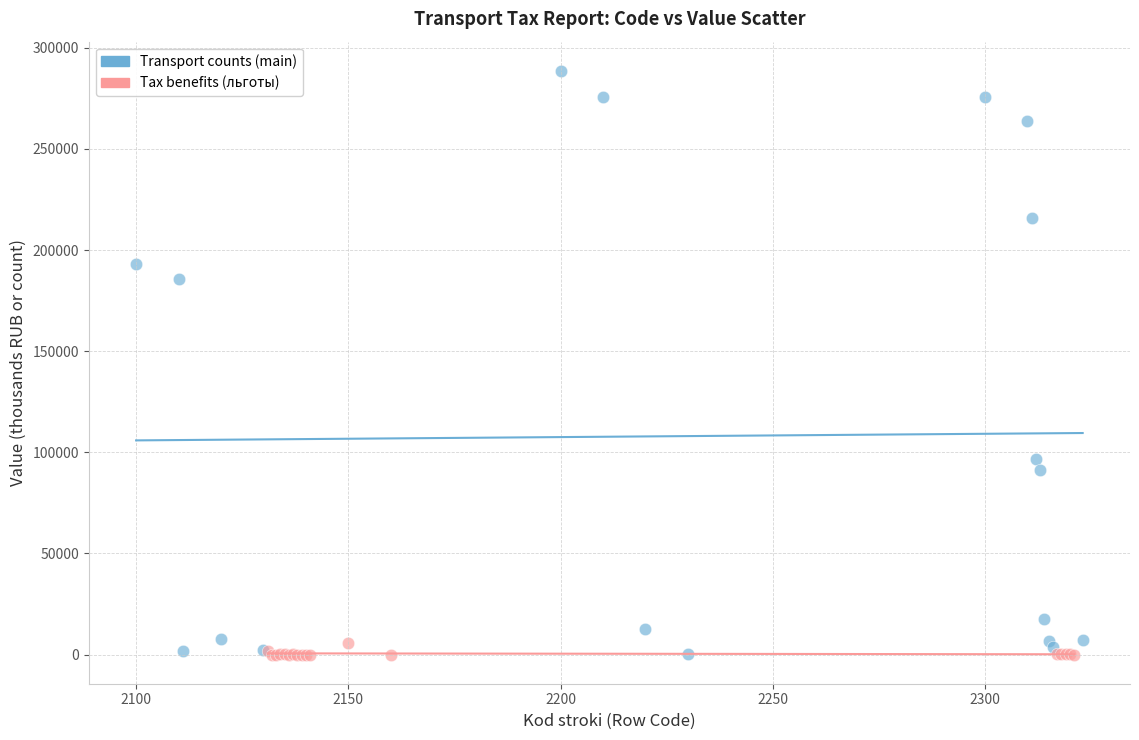

Which series has the largest Y range (max minus min)?

Transport counts (main)